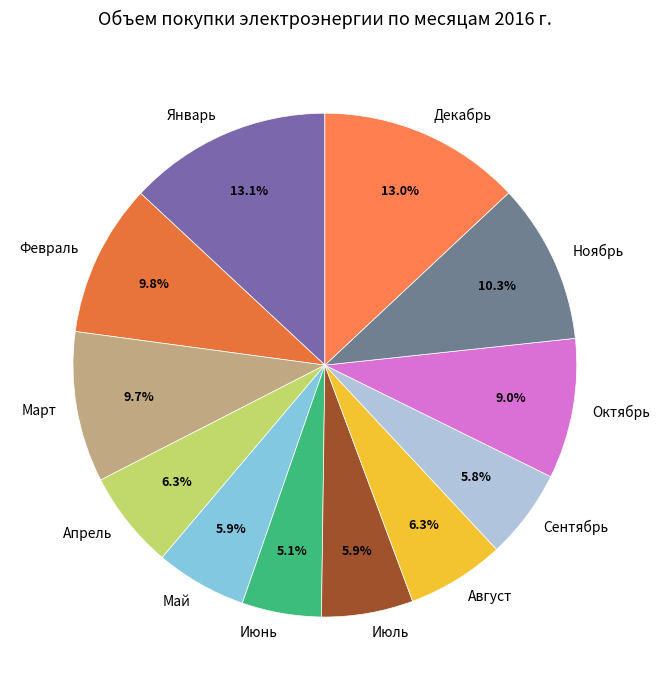

The Май slice represents 1% of the pie. True or false?

False